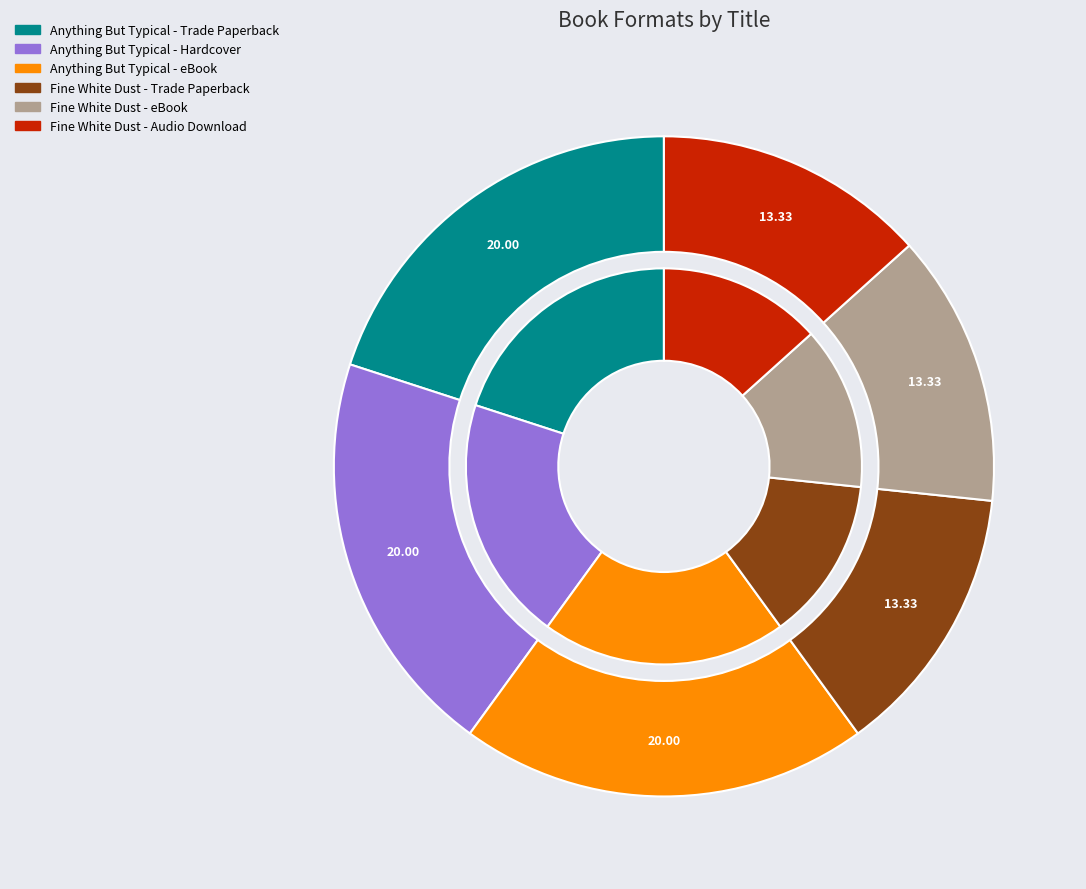

To the nearest percent, what is the combined percentage of Fine White Dust - eBook and Fine White Dust - Trade Paperback?

27%